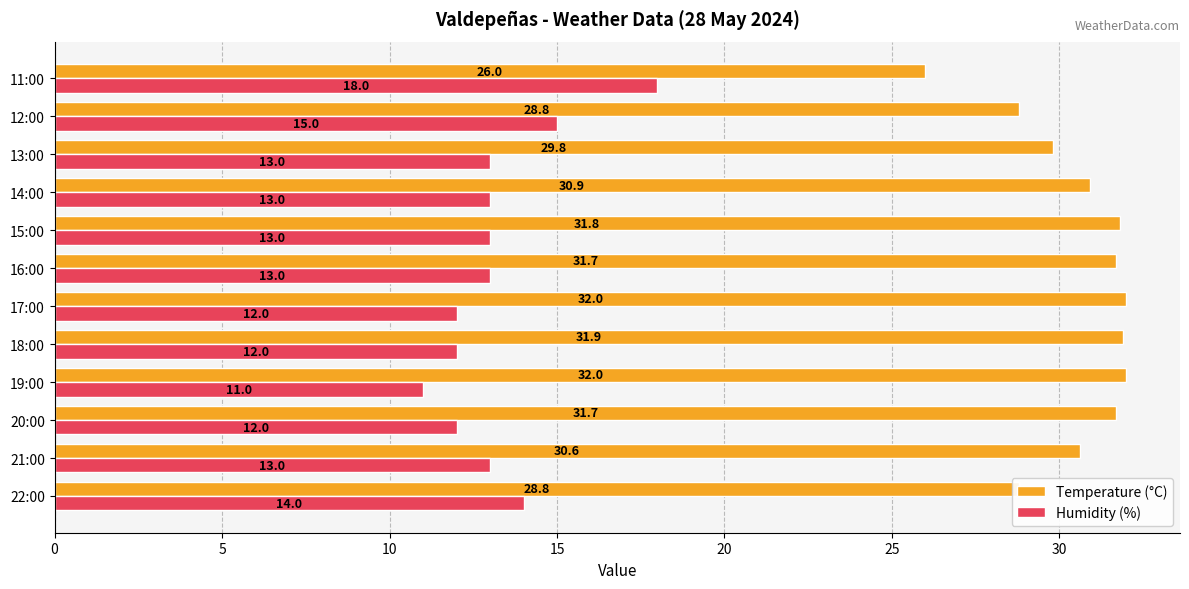

True or false: Temperature (°C) has a value of 48.9 at 18:00.

False